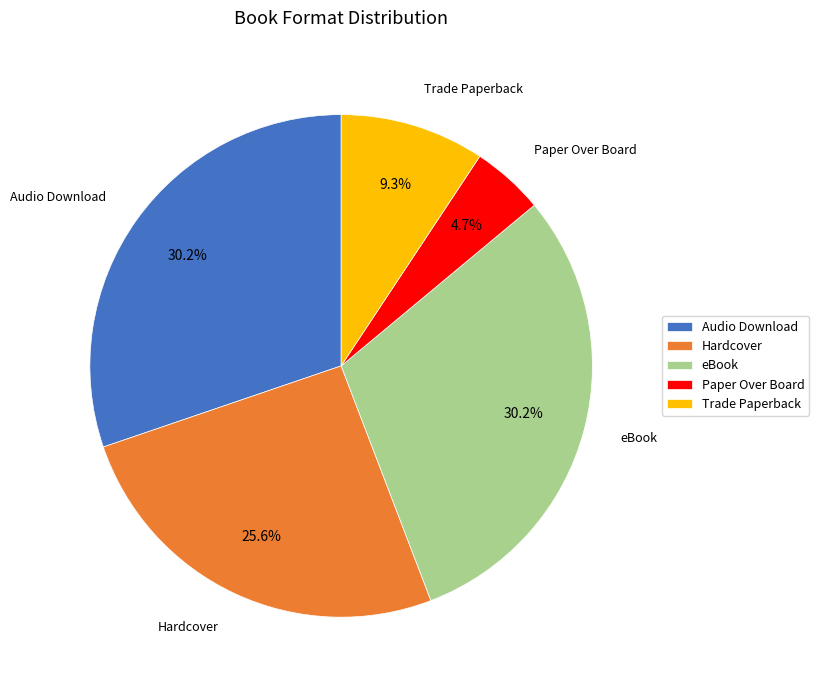

To the nearest percent, what is the combined percentage of Paper Over Board and Hardcover?

30%